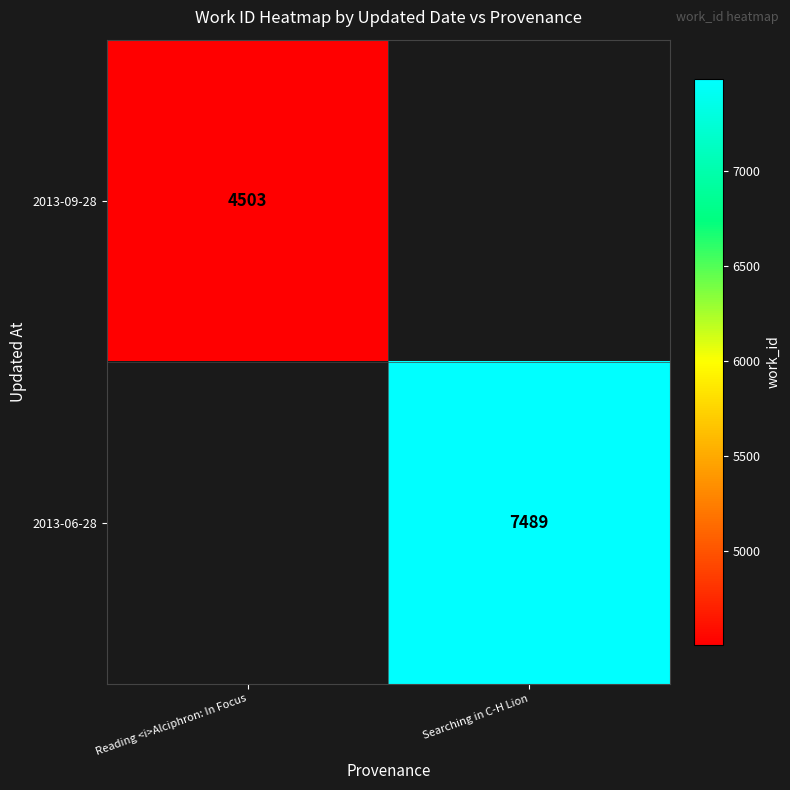

The 2013-09-28 series shows 4503 at Reading <i>Alciphron: In Focus. True or false?

True